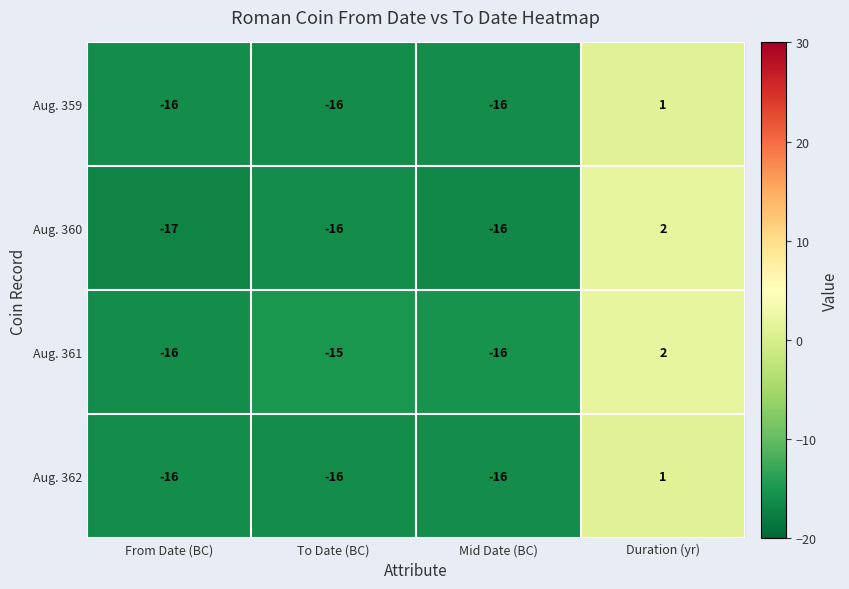

What is the sum of all Aug. 361 values?

-45